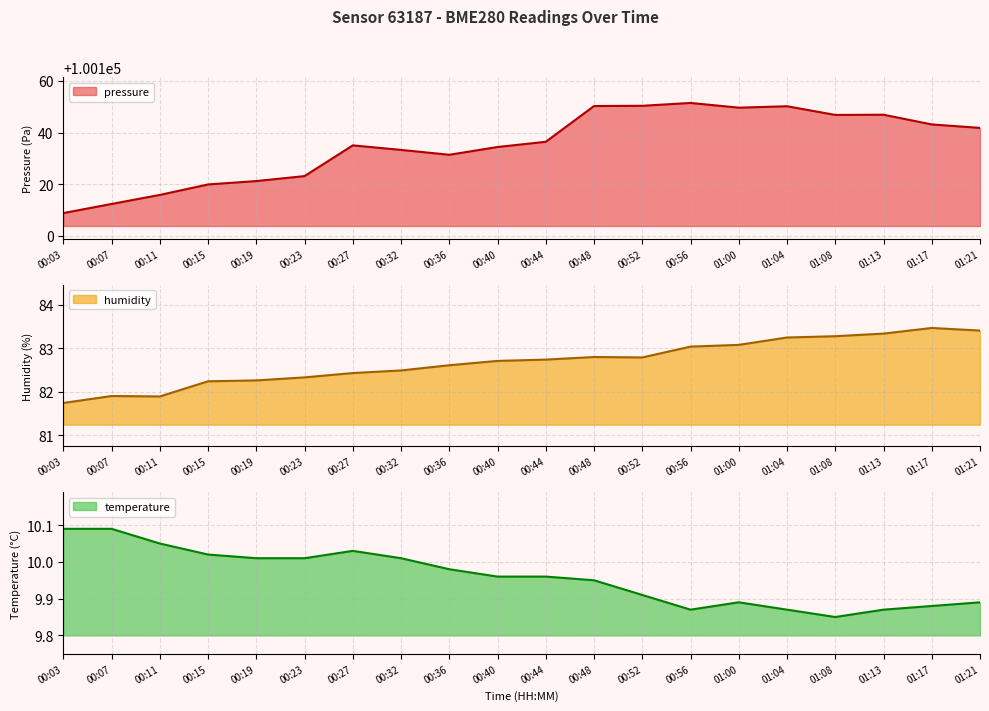

True or false: temperature and pressure intersect in this chart.

False